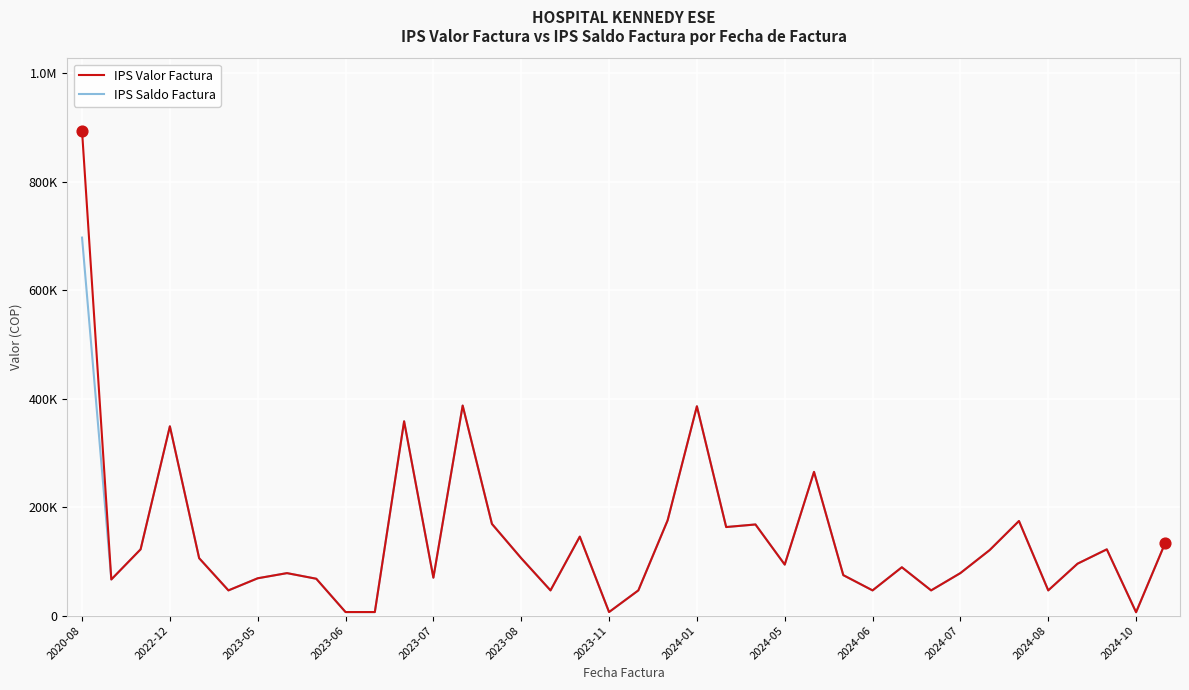

What are all the series names shown in the legend?

IPS Valor Factura, IPS Saldo Factura